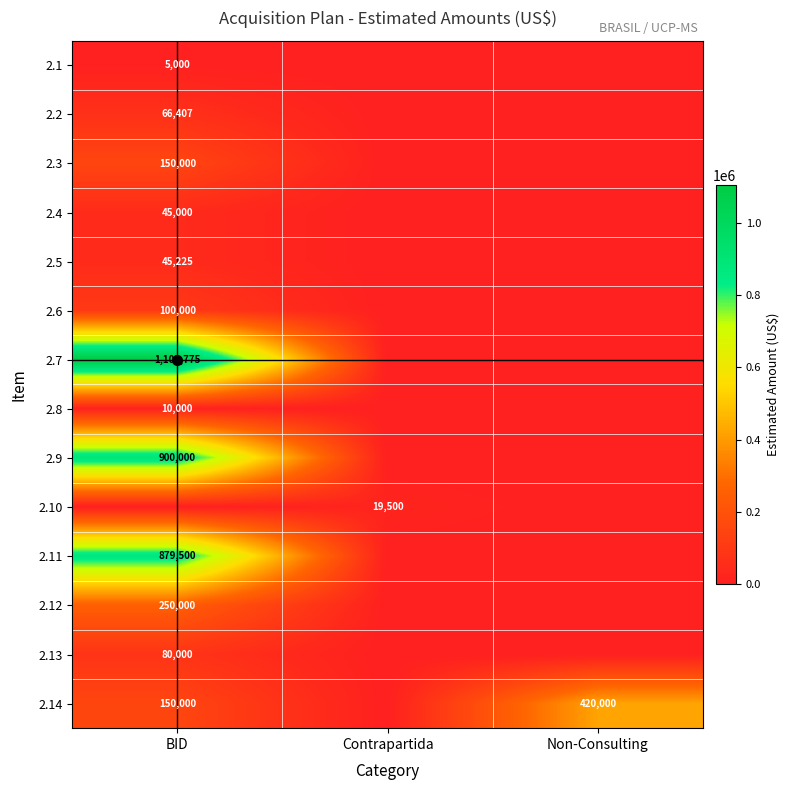

The 2.14 series shows 244050 at BID. True or false?

False